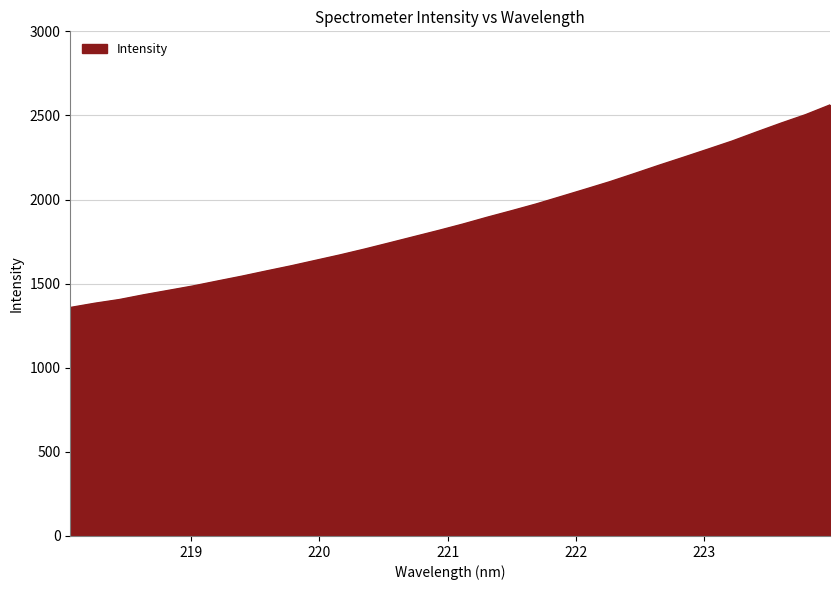

What is the minimum value shown in the chart?

1358.2